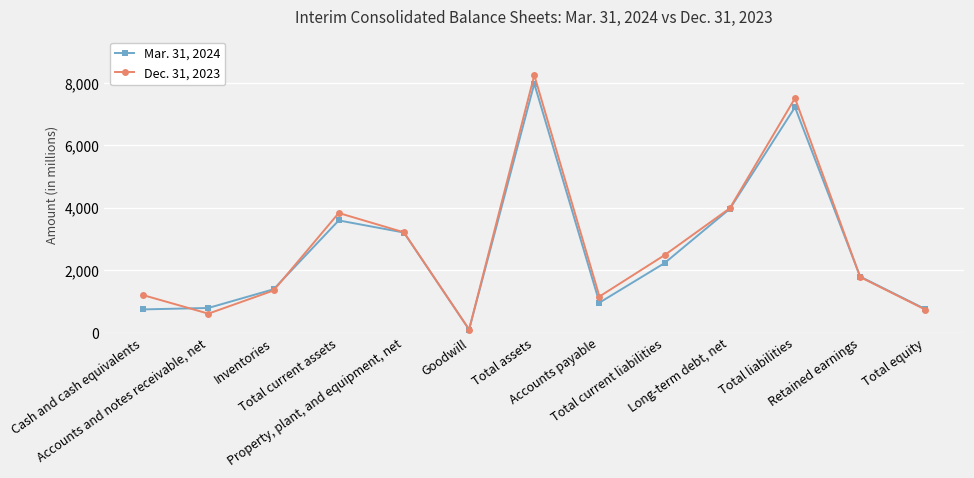

What is the approximate value of Mar. 31, 2024 at Retained earnings, to the nearest 10?

1800